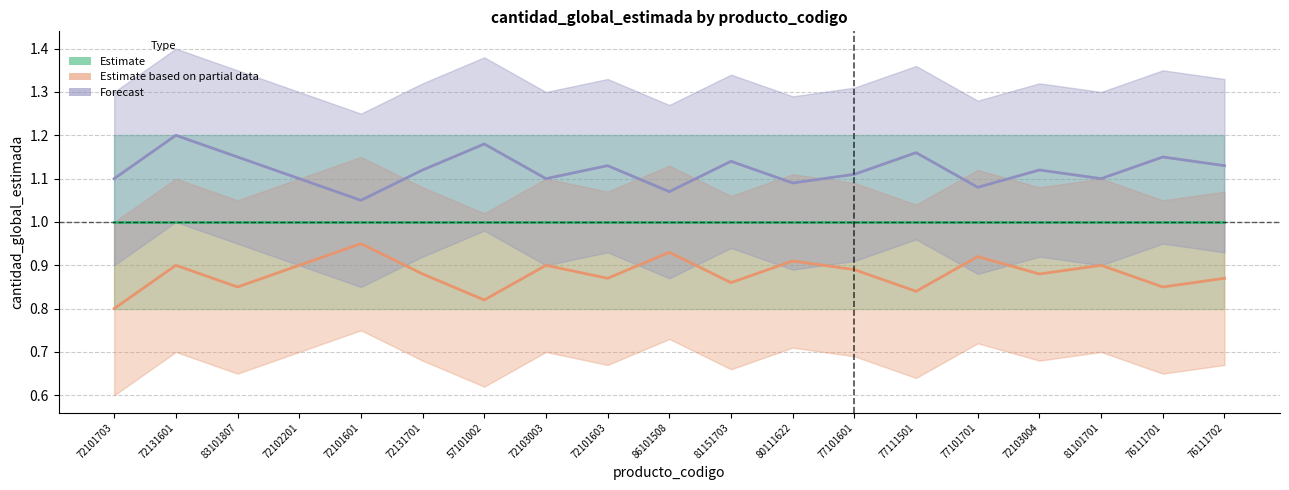

At which label does Forecast reach its peak?

72131601